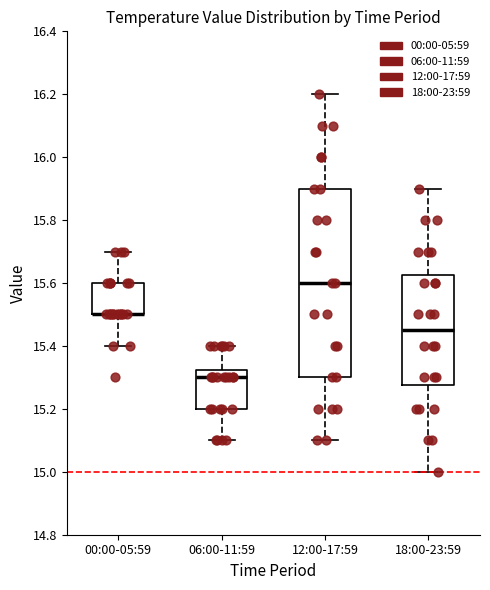

Comparing the boxes themselves (not the whiskers), which one is the tallest?

12:00-17:59